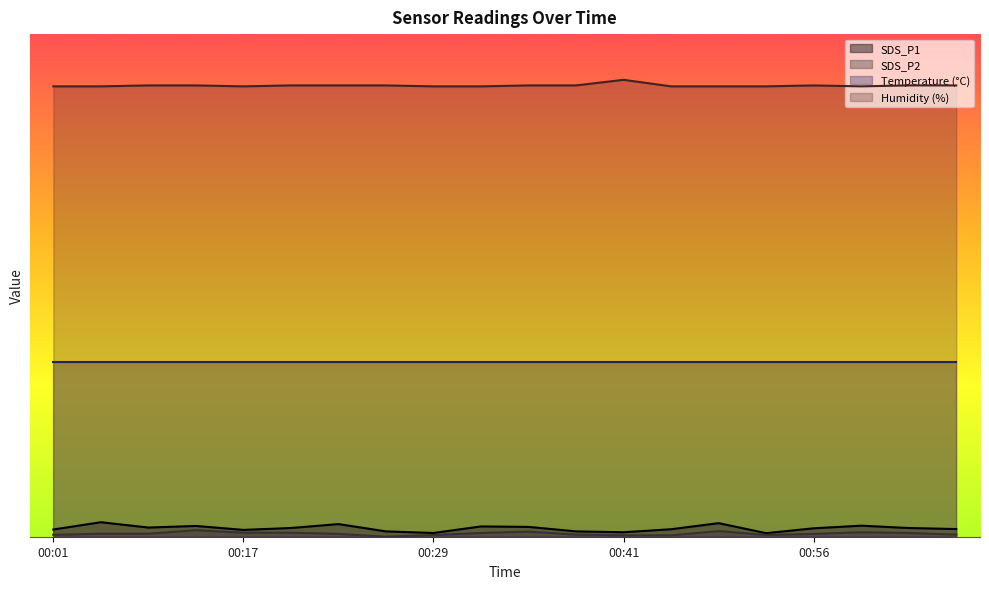

List the labels in order of SDS_P1 value, smallest first.

00:53, 00:29, 00:41, 00:26, 00:38, 00:17, 00:01, 00:44, 01:05, 00:56, 00:20, 01:02, 00:11, 00:35, 00:32, 00:14, 00:59, 00:23, 00:47, 00:04